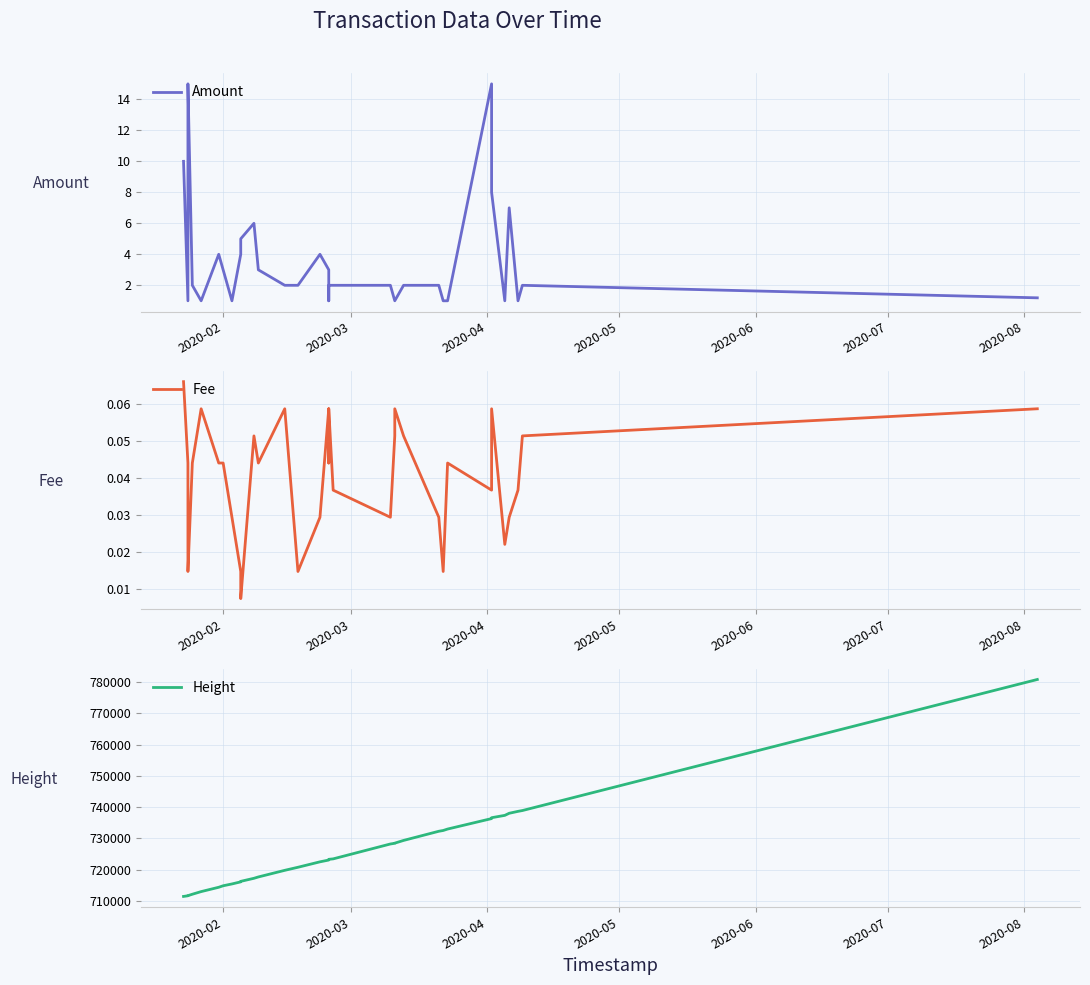

What is the maximum value shown in the chart?

780861.0